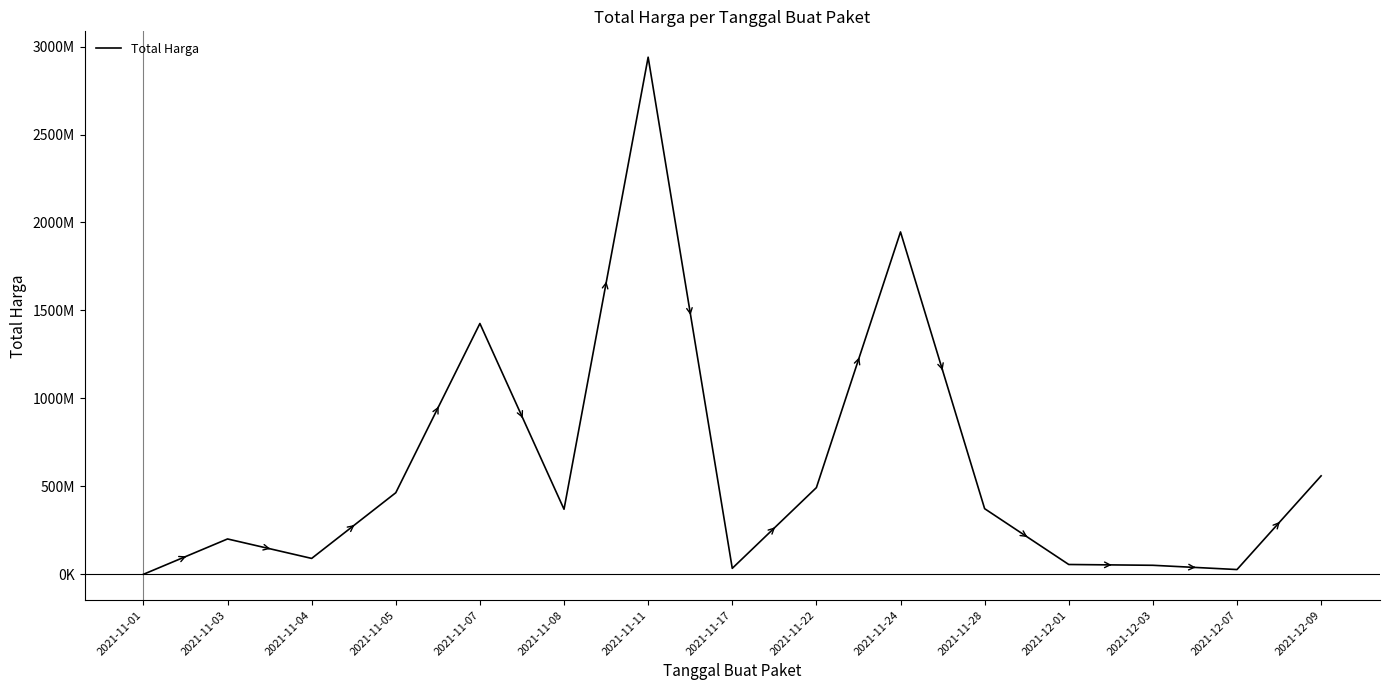

Does the chart have visible grid lines?

No